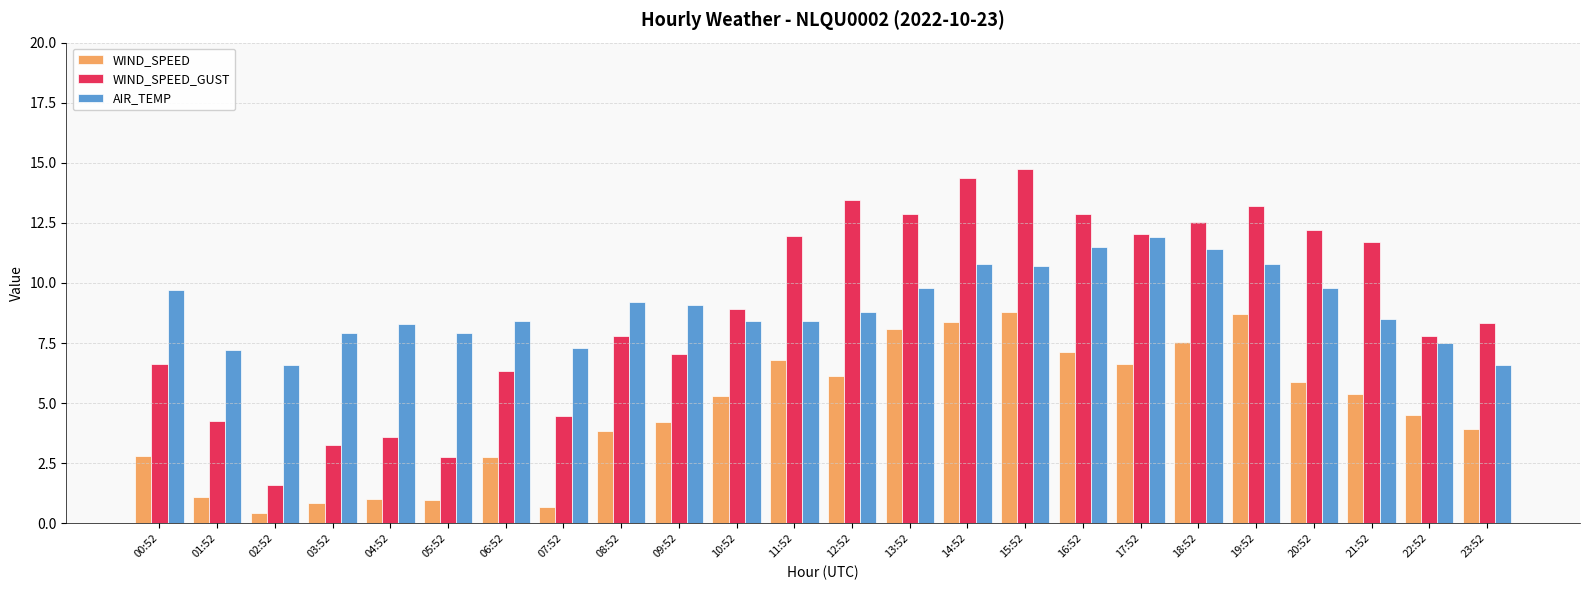

True or false: WIND_SPEED_GUST has a value of 12.2 at 20:52.

True